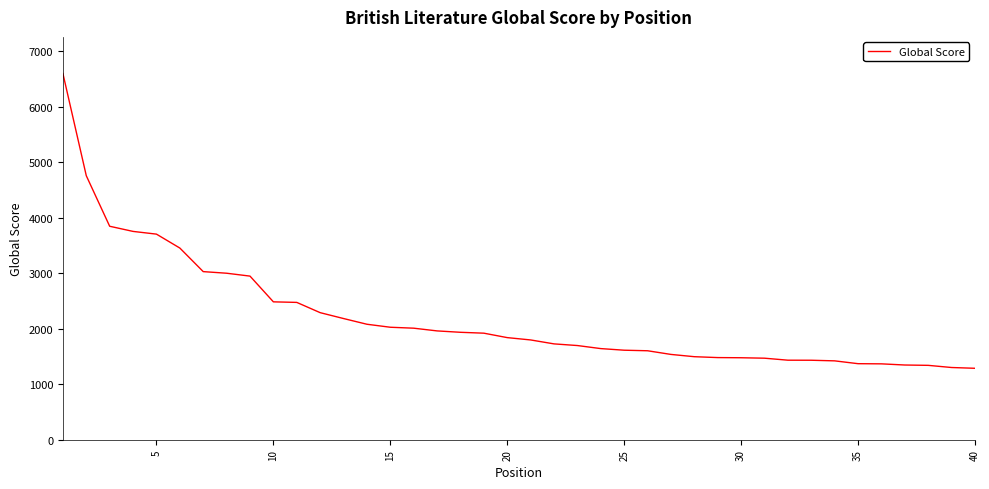

What is the difference between the maximum and minimum values?

5315